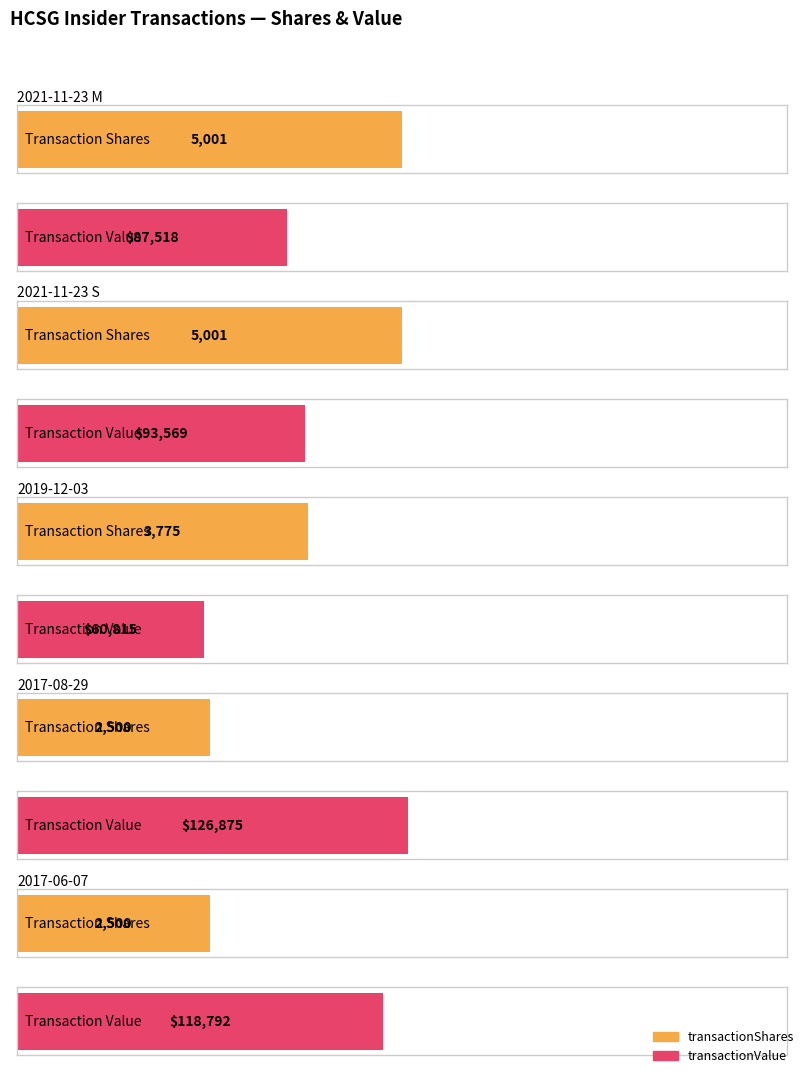

Is the value of transactionValue at 2017-06-07 greater than the value of transactionShares at 2021-11-23 S?

Yes